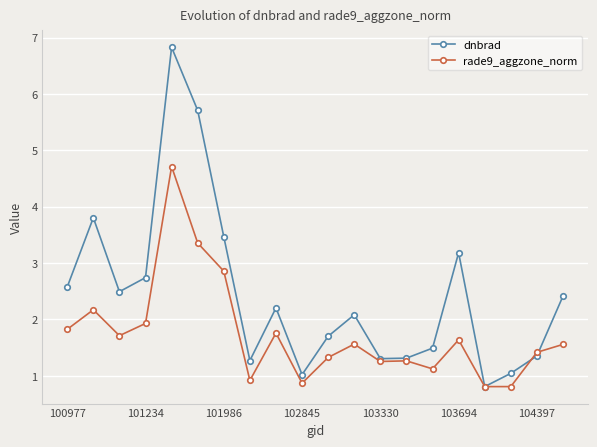

Rank the series by their maximum value, from lowest to highest.

rade9_aggzone_norm, dnbrad